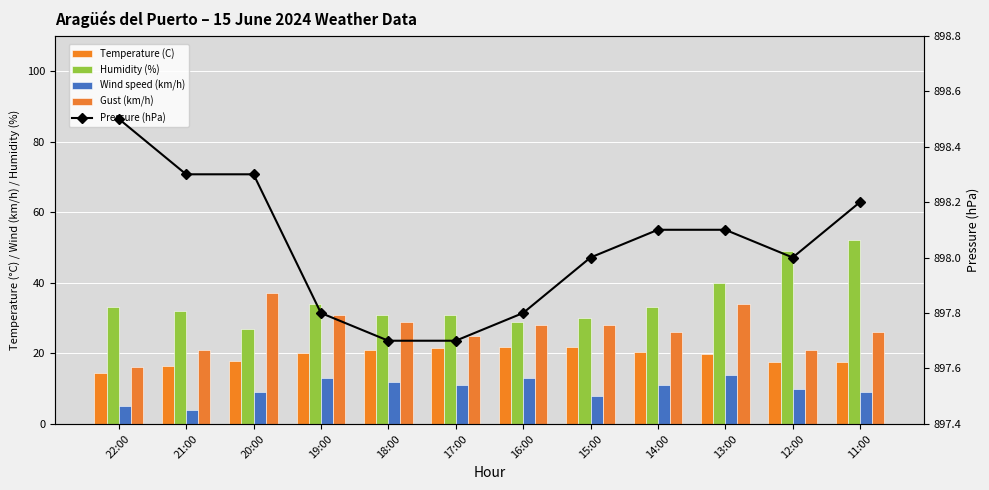

The value of Gust (km/h) at 16:00 is 11.1. True or false?

False